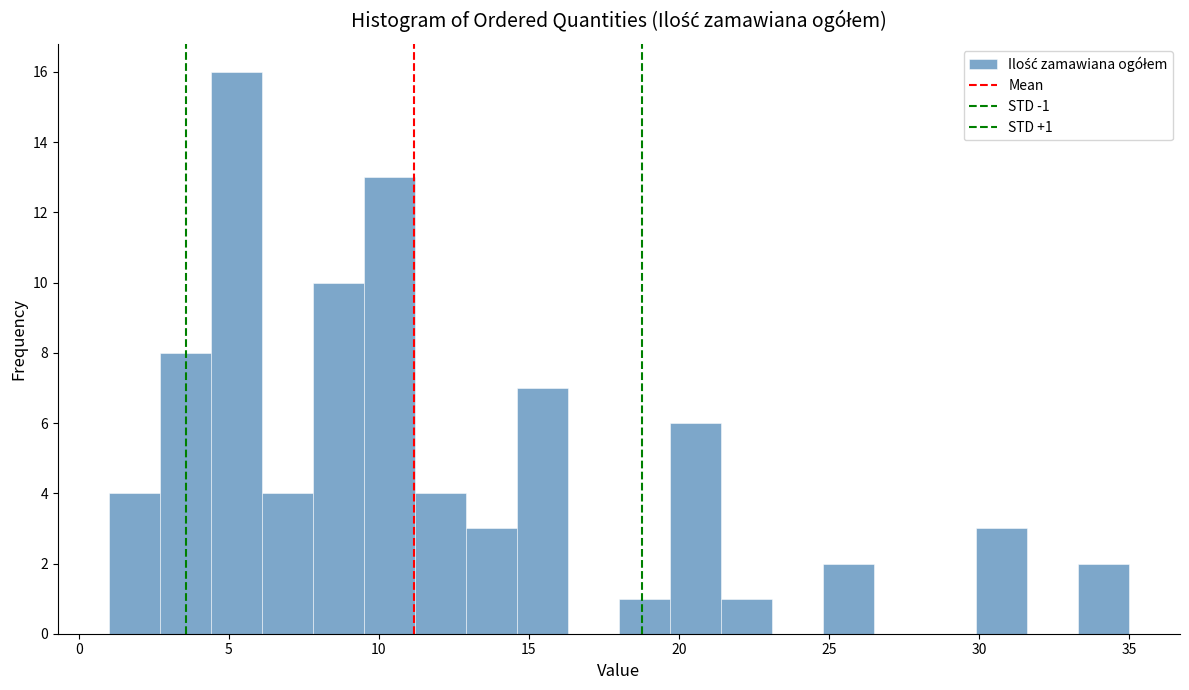

Read against the x-axis, roughly where is the centre of the tallest bar?

5.5